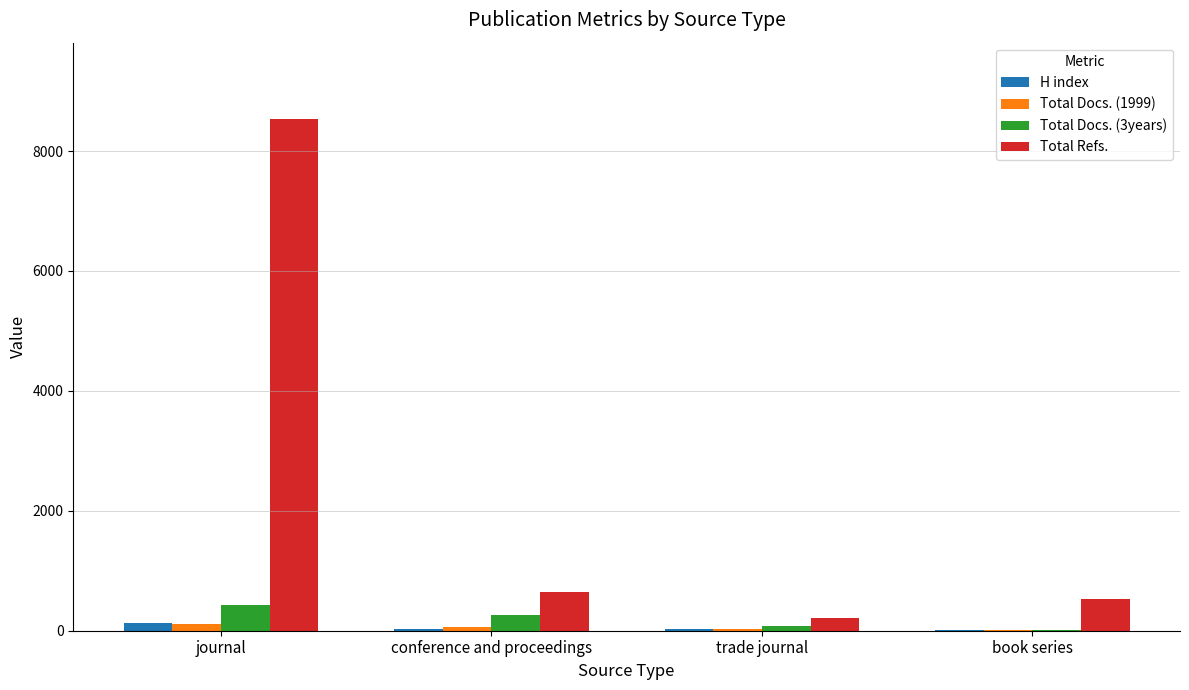

What is the sum of all H index values?

203